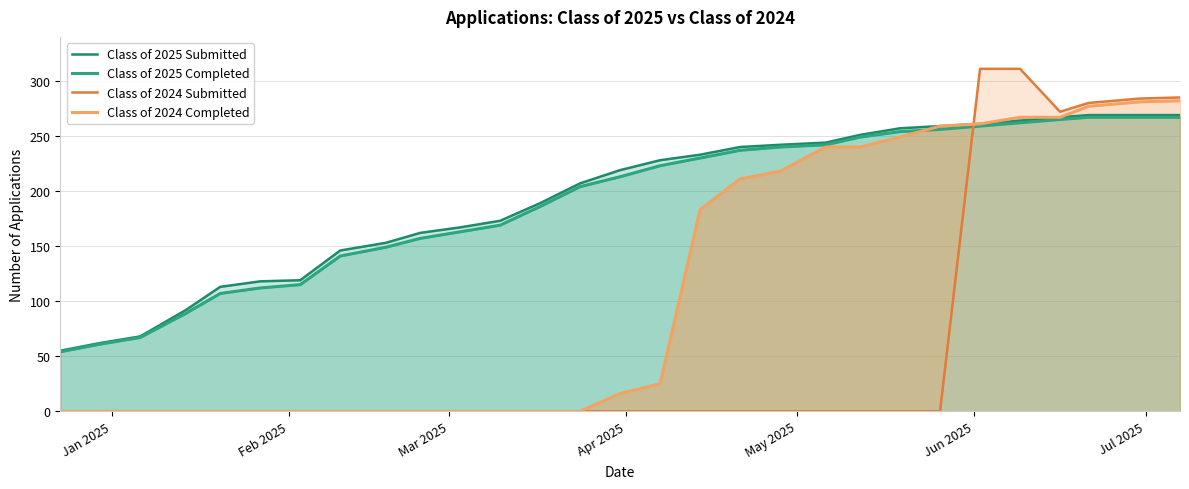

What is the difference between the maximum and minimum values in the Class of 2025 Submitted series?

214